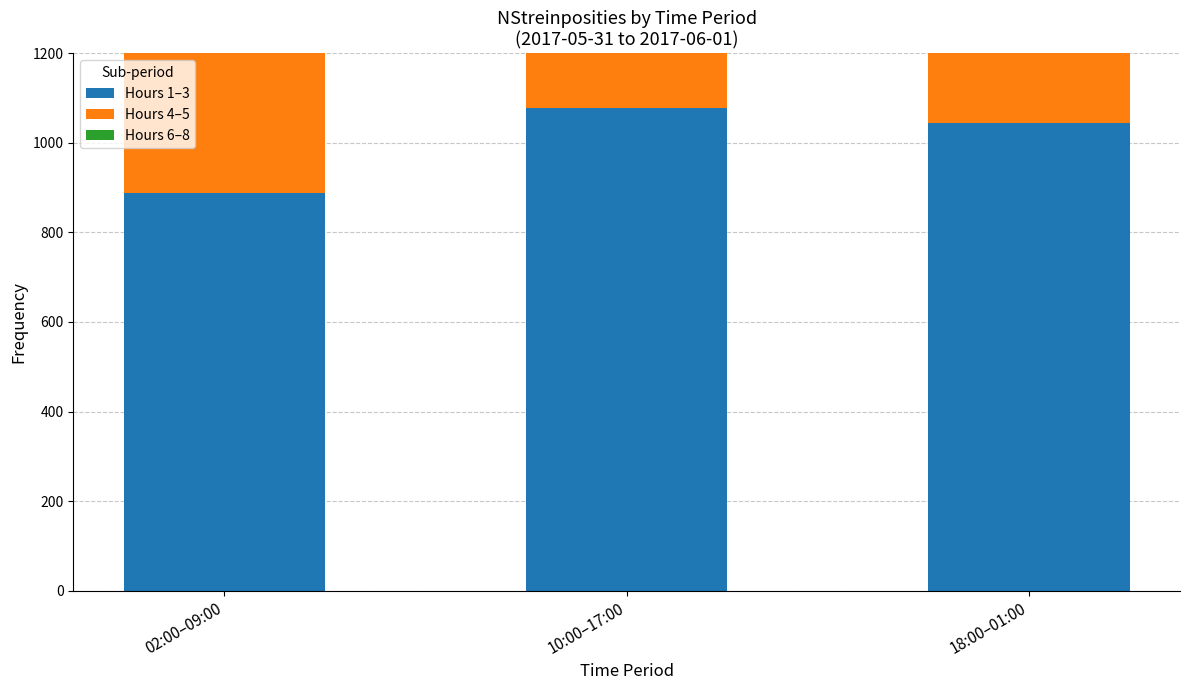

At which label is Hours 1–3 closest to 984?

18:00–01:00